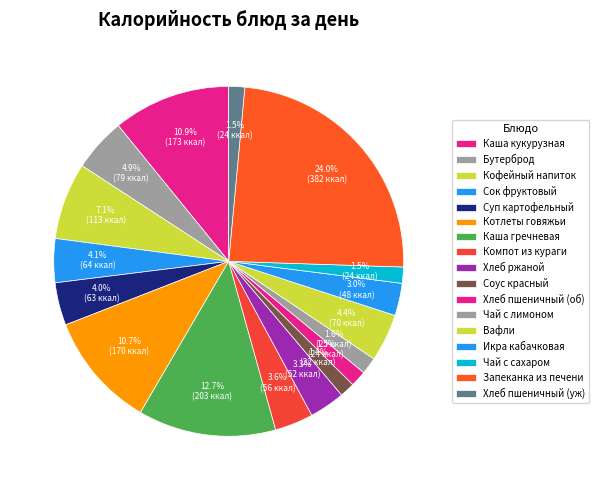

How many segments does this pie chart have?

17